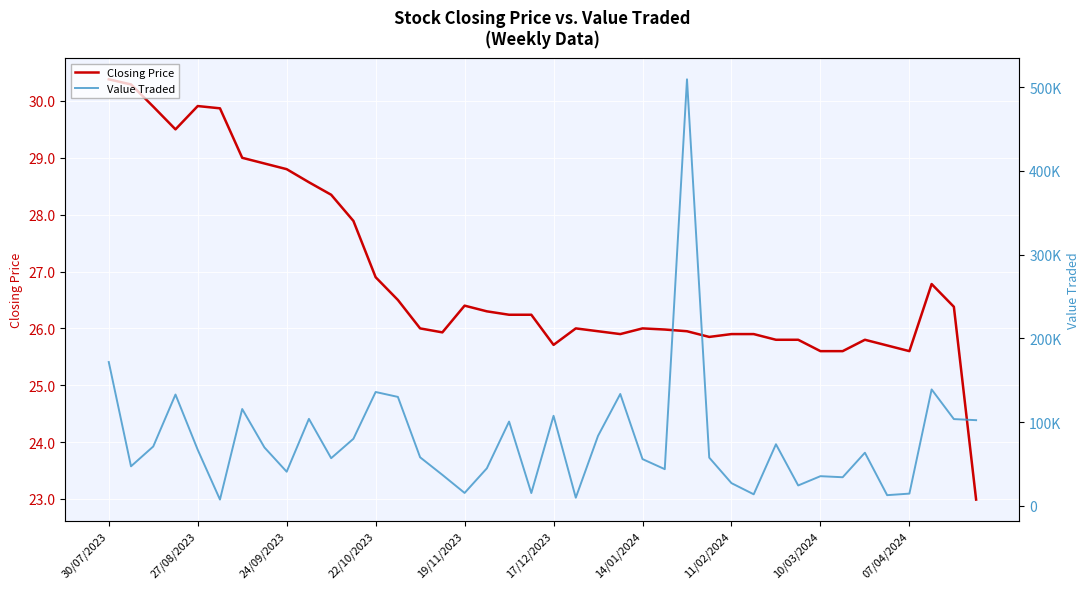

What is the difference between the Value Traded values at 39 and 23?

31289.0